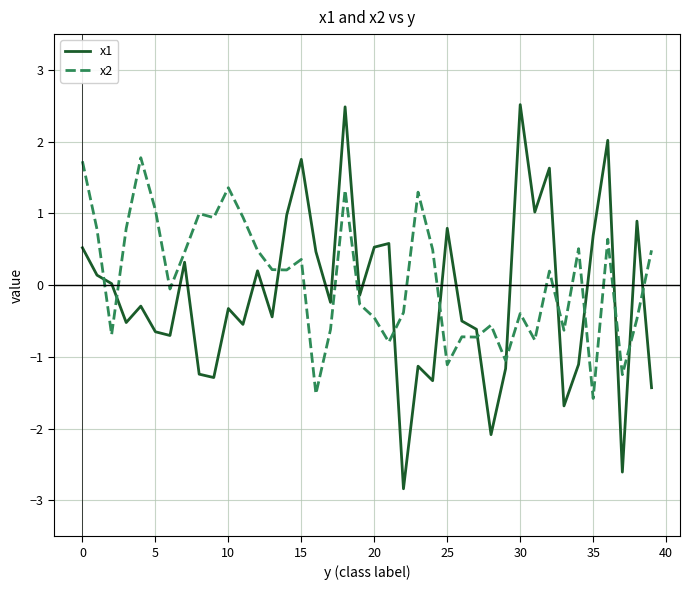

Rank the series by their maximum value, from highest to lowest.

x1, x2